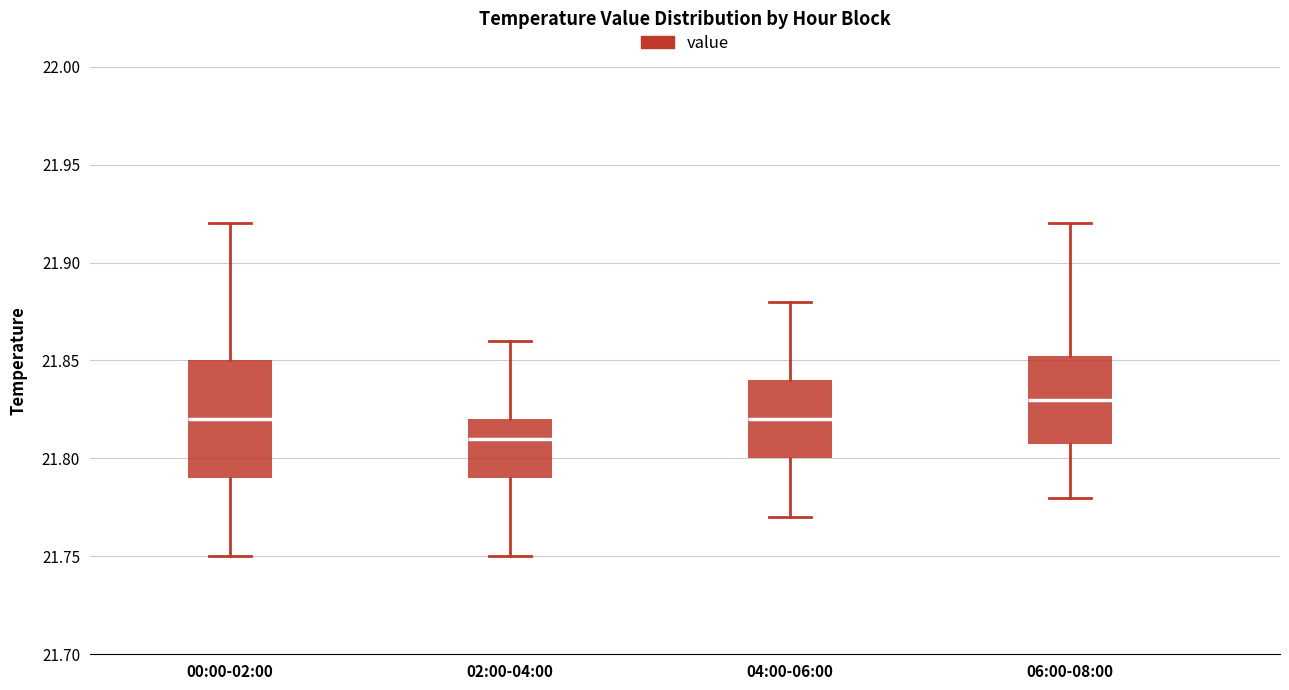

Reading left to right, transcribe this box plot: for each box, give where its median line is, the range the box spans, and where its two whiskers end, as read against the y-axis. The values are not printed on the chart, so give them approximately, as read against the axis.

00:00-02:00: median 21.820, box 21.790 to 21.850, whiskers 21.750 to 21.920
02:00-04:00: median 21.810, box 21.790 to 21.820, whiskers 21.750 to 21.860
04:00-06:00: median 21.820, box 21.800 to 21.840, whiskers 21.770 to 21.880
06:00-08:00: median 21.830, box 21.810 to 21.855, whiskers 21.780 to 21.920